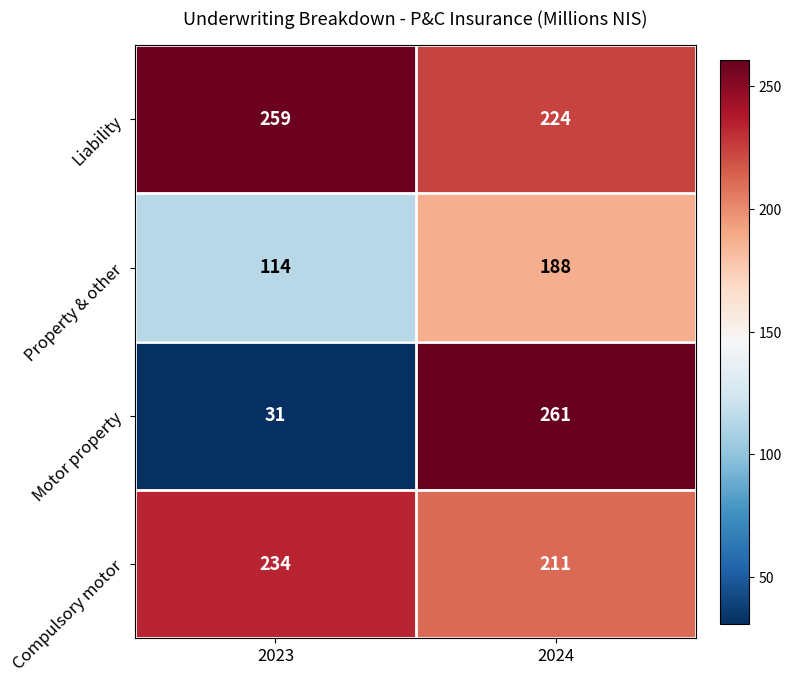

Read the Compulsory motor value at 2023, to the nearest 10.

230